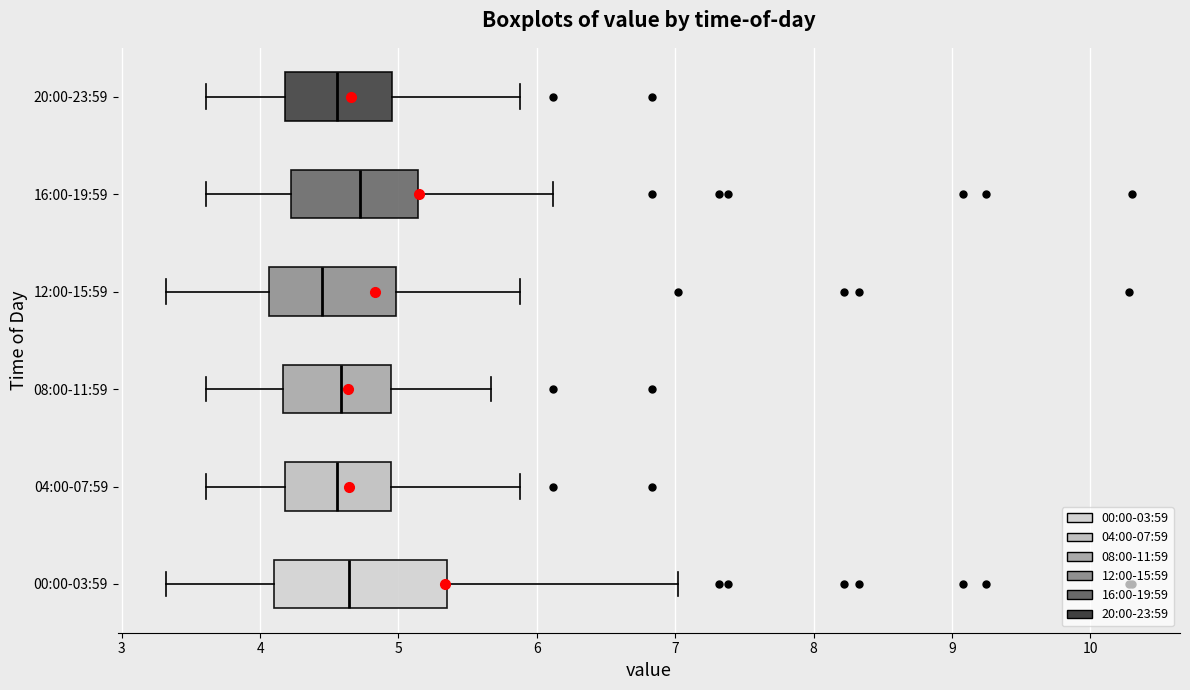

Which box's median line is the furthest to the left?

12:00-15:59